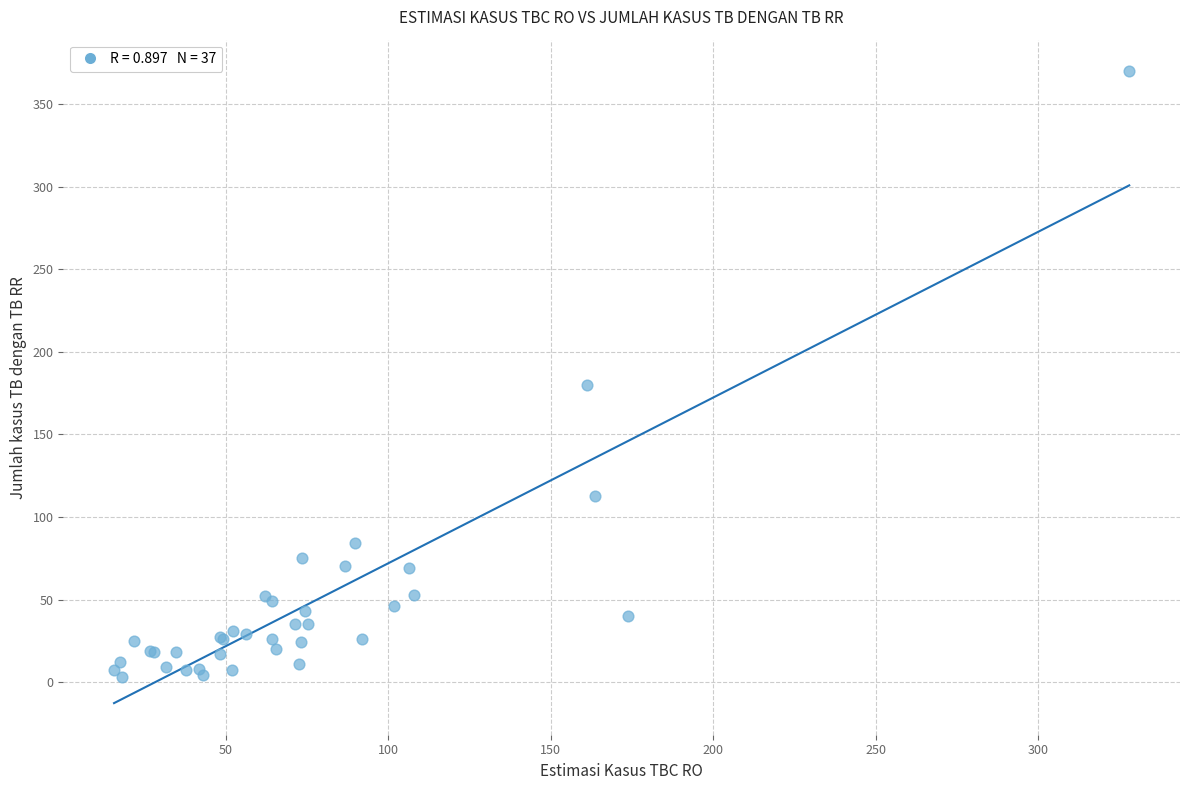

What Y value in the scatter plot is closest to 186?

180